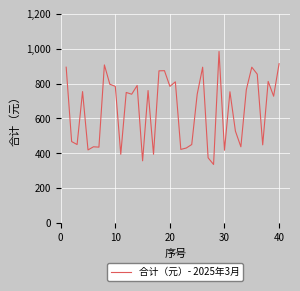

What is the minimum value shown in the chart?

336.0